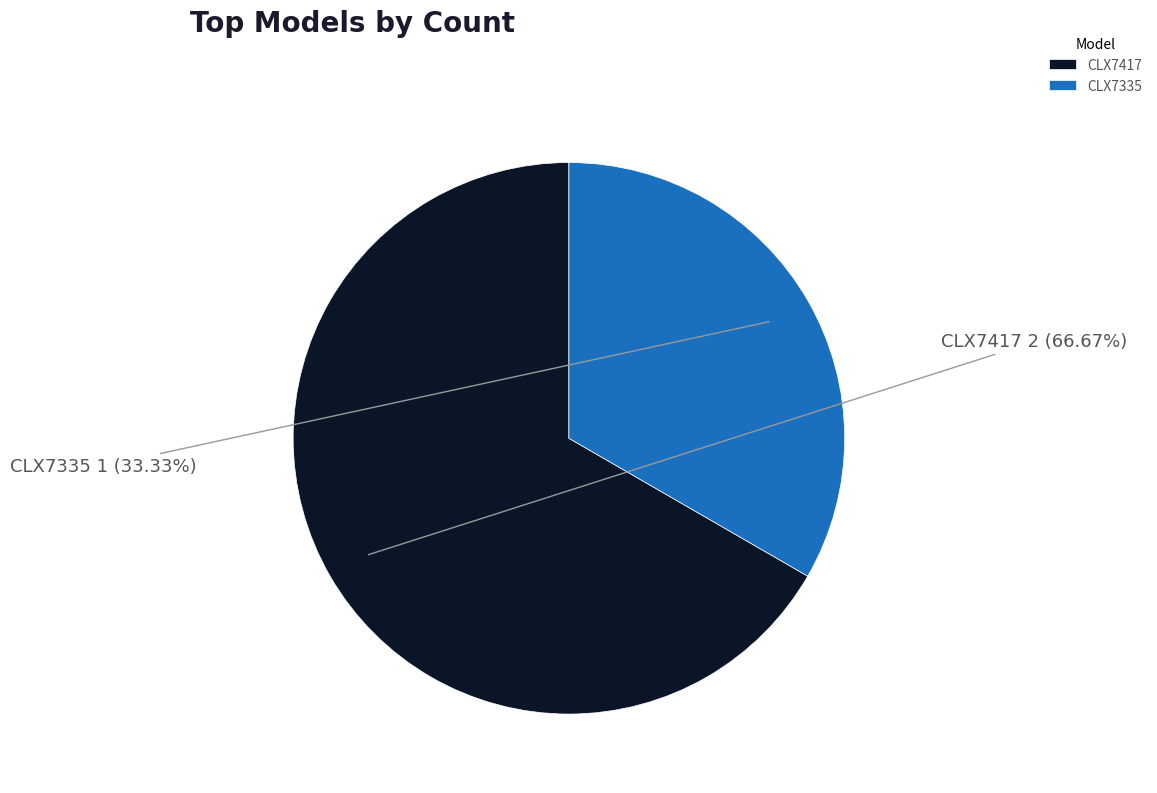

Is the sum of CLX7335 and CLX7417 greater than half?

Yes